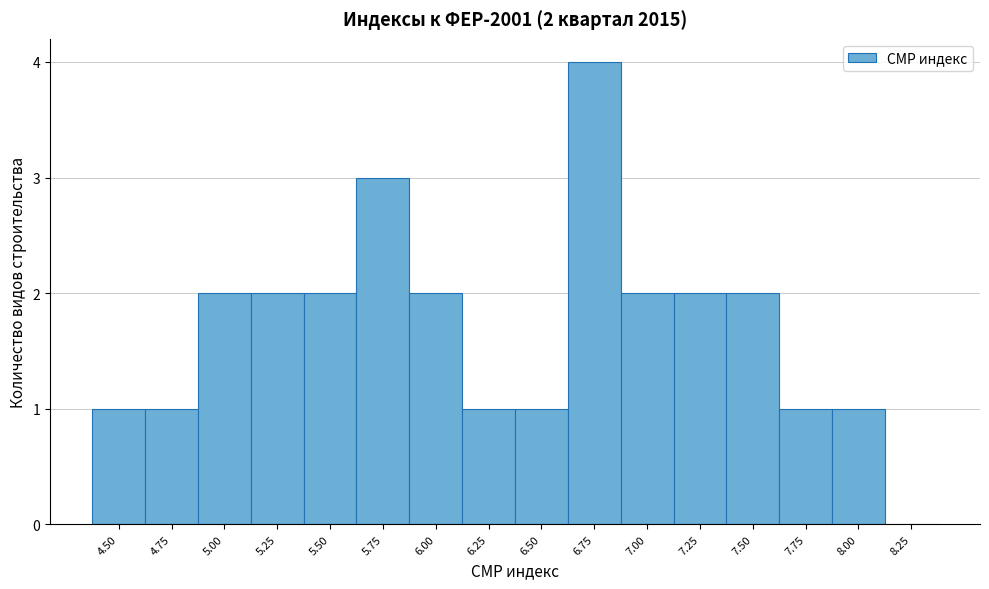

Reading right to left, extract all data points from this chart.

8.25=0	8.00=1	7.75=1	7.50=2	7.25=2	7.00=2	6.75=4	6.50=1	6.25=1	6.00=2	5.75=3	5.50=2	5.25=2	5.00=2	4.75=1	4.50=1